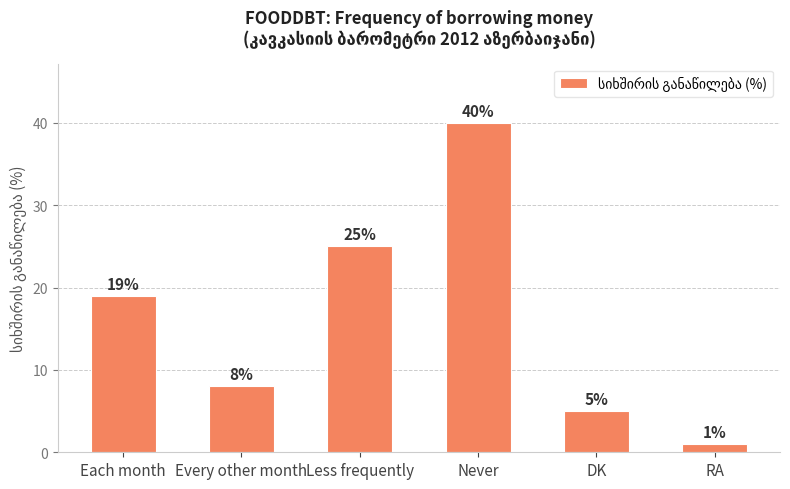

Which label corresponds to the largest value in the chart?

Never